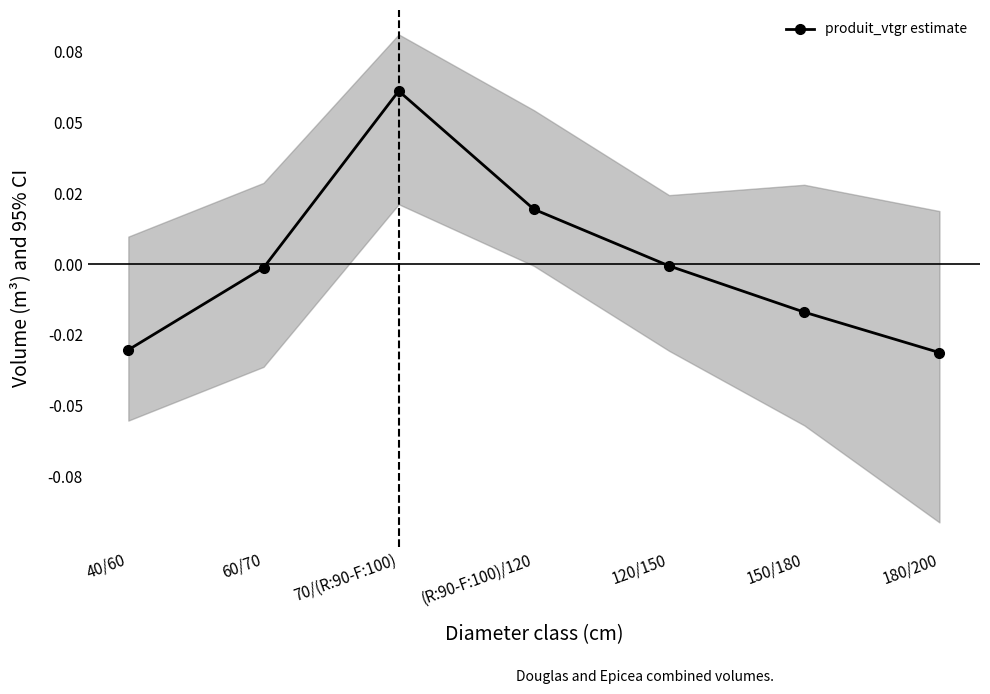

How many values are above zero?

2